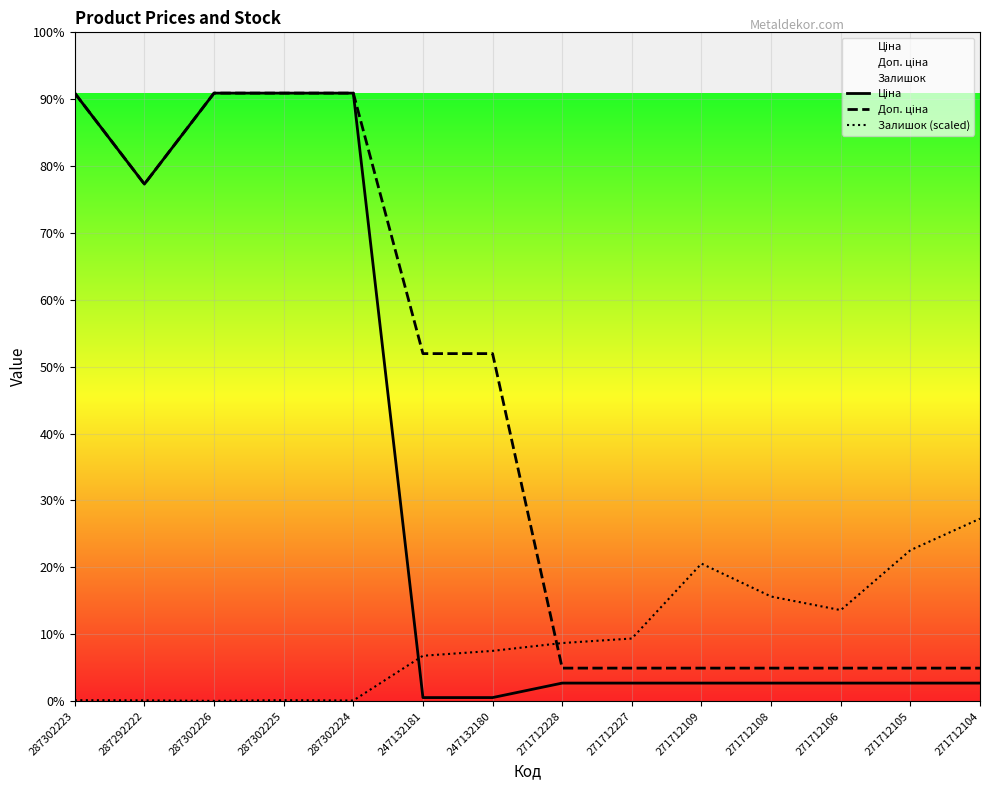

Which series changed the most between 247132181 and 271712109?

Доп. ціна